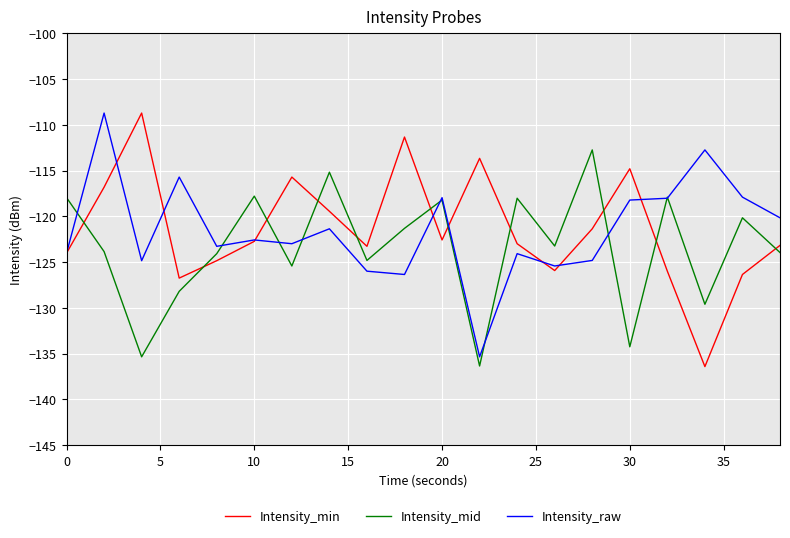

What is the minimum value shown in the chart?

-136.4